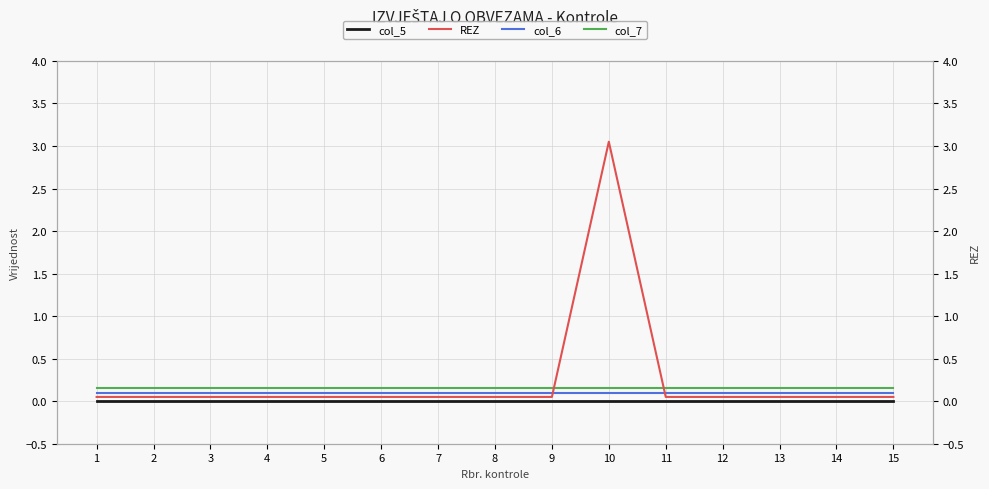

True or false: col_5 has more than 1 points higher than both neighbors.

False